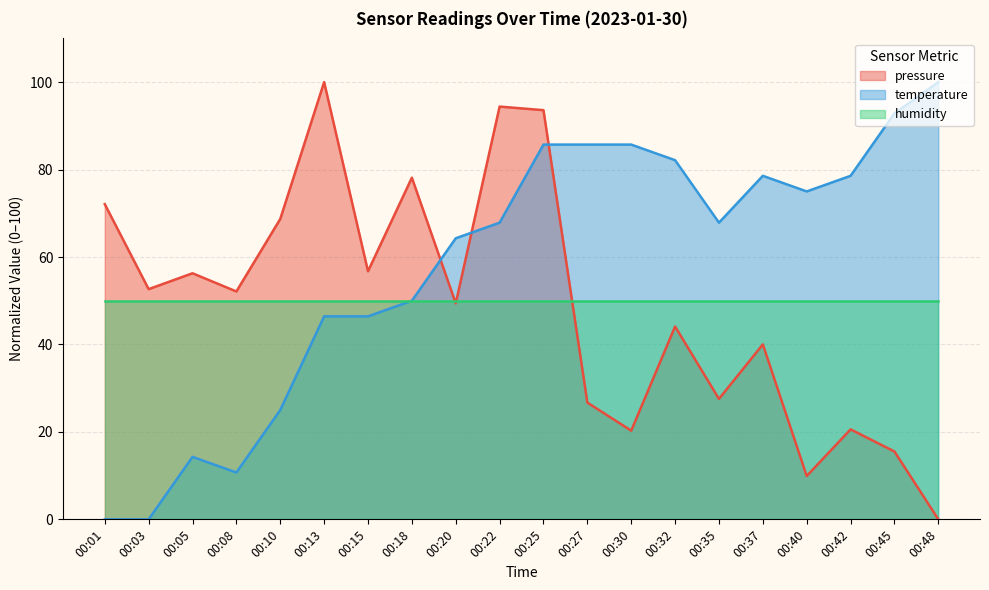

The temperature series shows 78.6 at 00:42. True or false?

True